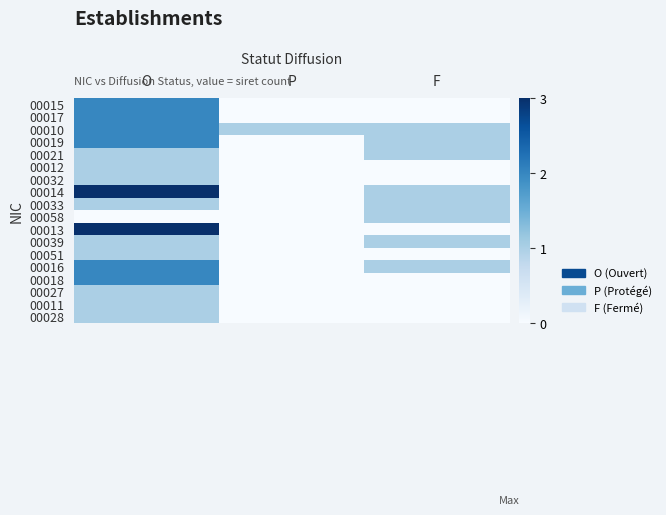

How many series are shown in this chart?

18